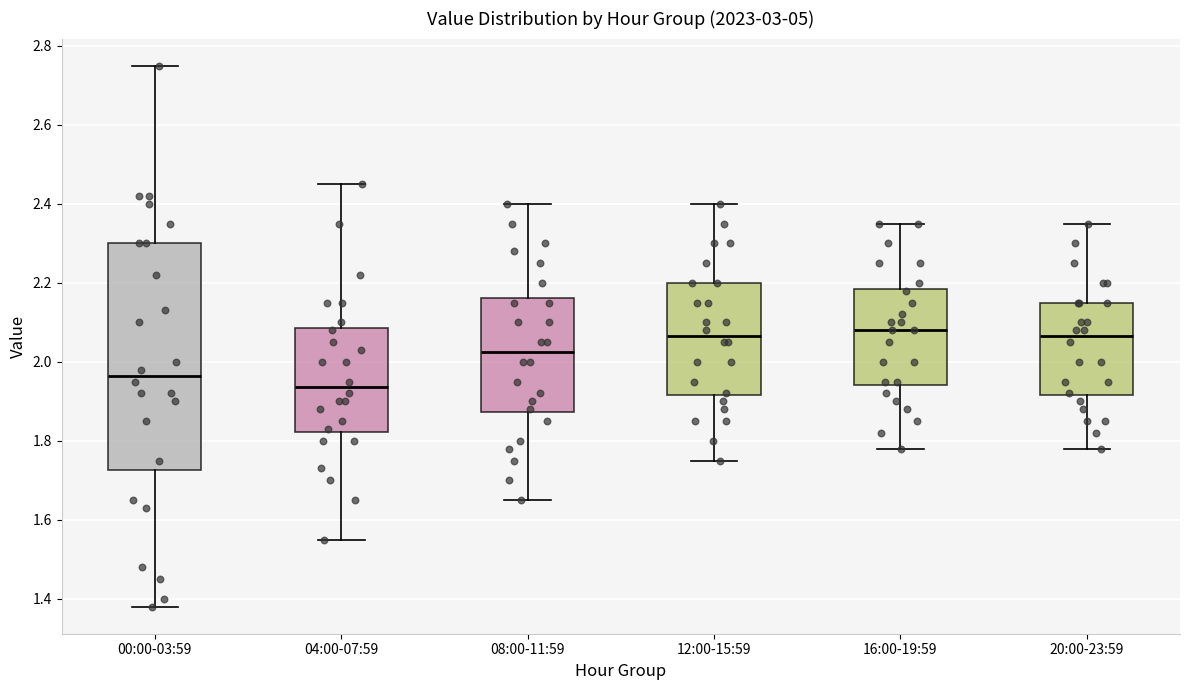

Reading left to right, read every box against the y-axis: the position of its median line, the range the box covers, and the ends of its whiskers. The values are not printed on the chart, so give them approximately, as read against the axis.

00:00-03:59: median 1.96, box 1.72 to 2.30, whiskers 1.38 to 2.76
04:00-07:59: median 1.94, box 1.82 to 2.08, whiskers 1.56 to 2.46
08:00-11:59: median 2.02, box 1.88 to 2.16, whiskers 1.66 to 2.40
12:00-15:59: median 2.06, box 1.92 to 2.20, whiskers 1.76 to 2.40
16:00-19:59: median 2.08, box 1.94 to 2.18, whiskers 1.78 to 2.36
20:00-23:59: median 2.06, box 1.92 to 2.16, whiskers 1.78 to 2.36